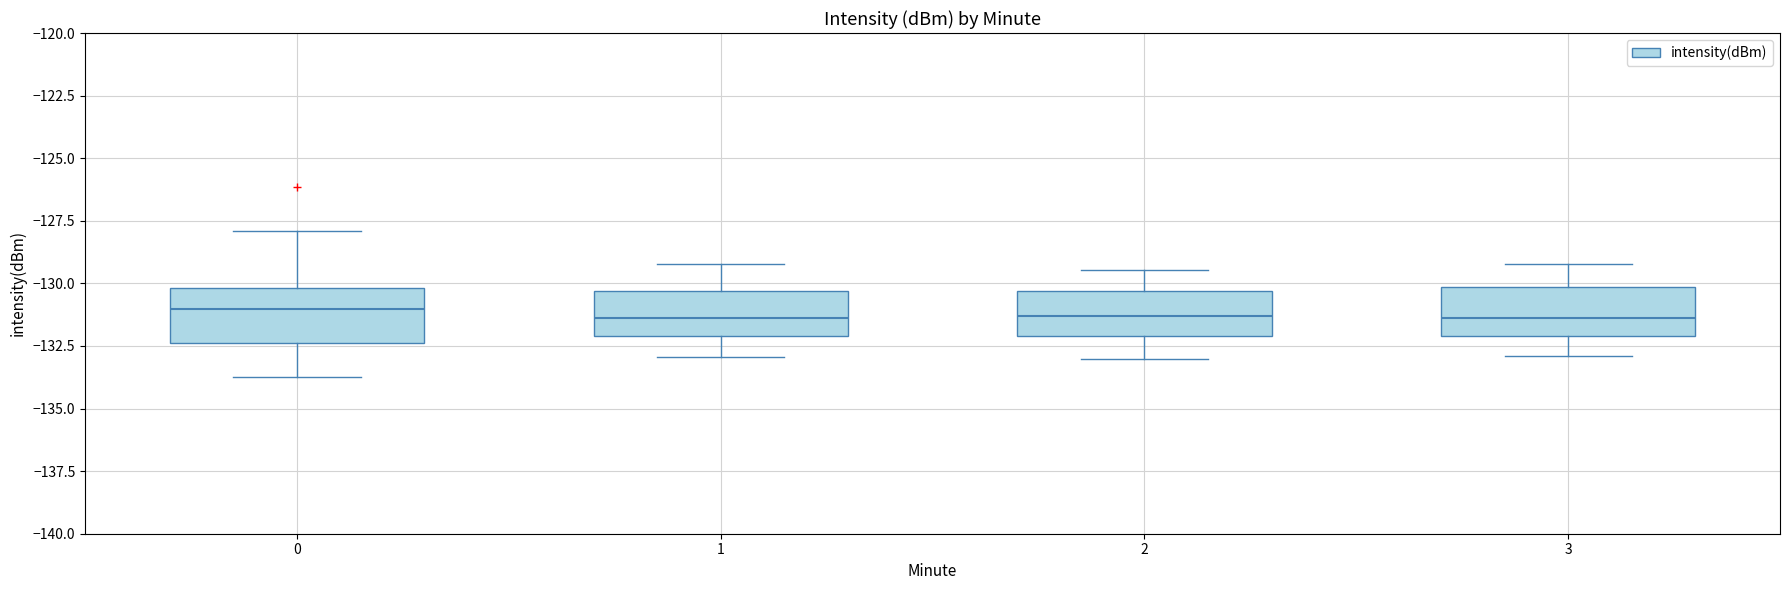

Reading left to right, transcribe this box plot: for each box, give where its median line is, the range the box spans, and where its two whiskers end, as read against the y-axis. The values are not printed on the chart, so give them approximately, as read against the axis.

0: median -131.0, box -132.5 to -130.0, whiskers -133.5 to -128.0
1: median -131.5, box -132.0 to -130.5, whiskers -133.0 to -129.0
2: median -131.5, box -132.0 to -130.5, whiskers -133.0 to -129.5
3: median -131.5, box -132.0 to -130.0, whiskers -133.0 to -129.0